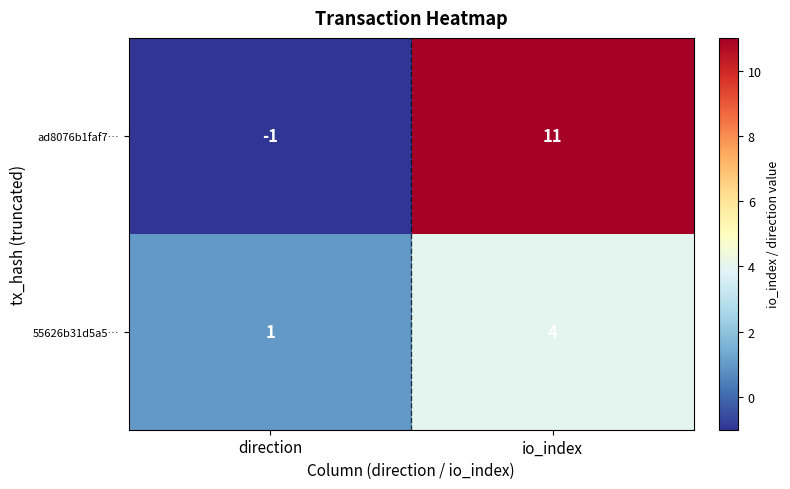

The 55626b31d5a5… series shows 1 at io_index. True or false?

False